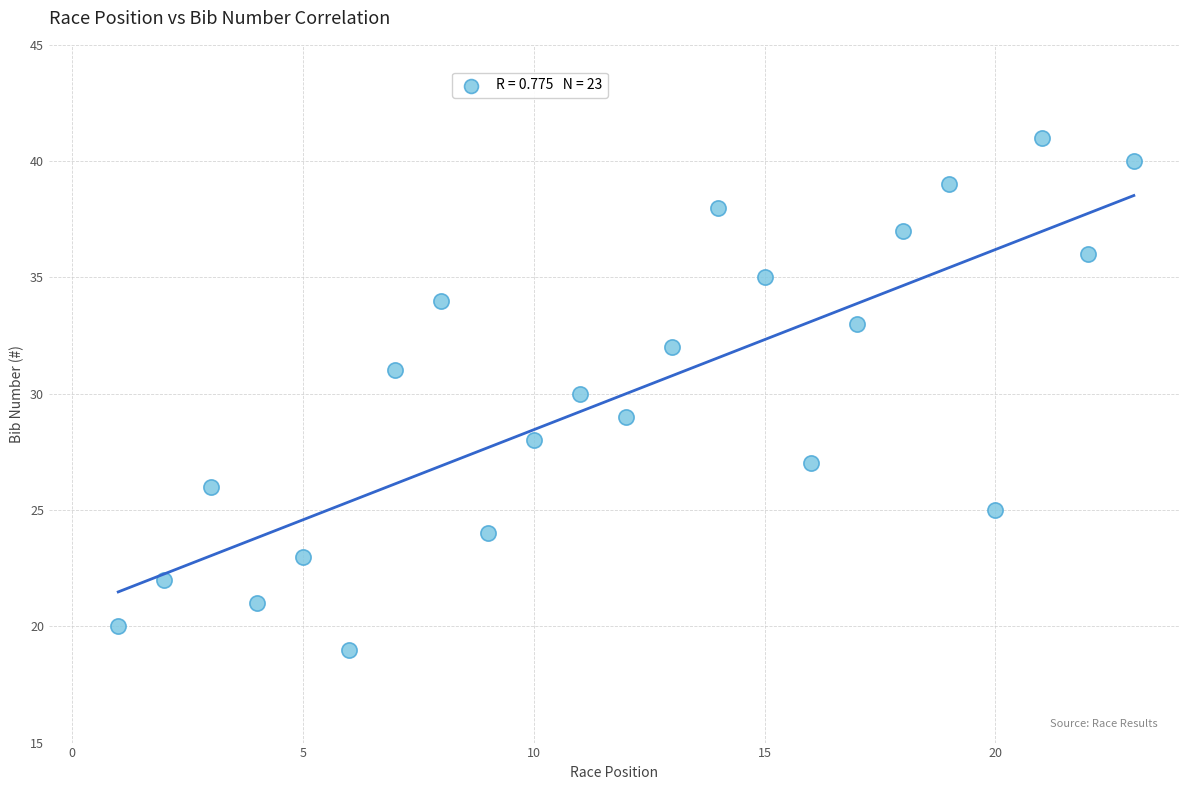

What is the range of X values (max minus min)?

22